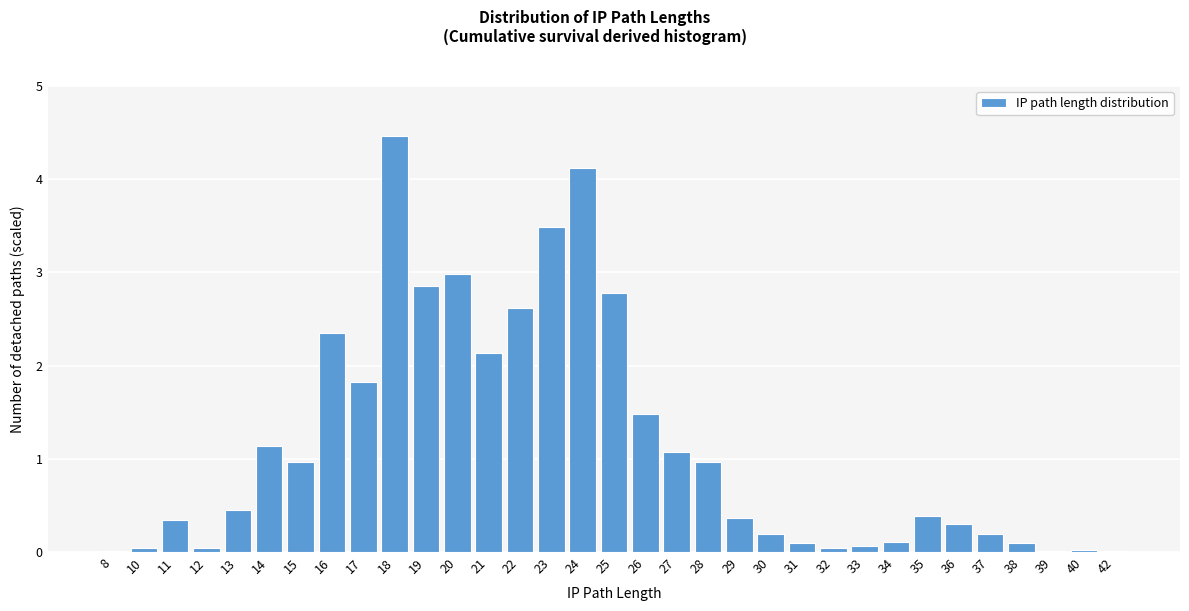

What is the greatest value displayed?

4.5